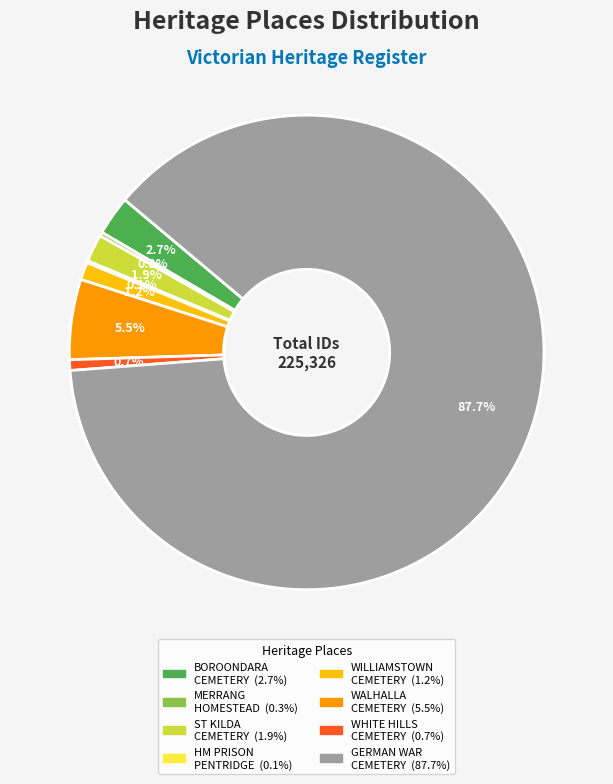

Does any single category account for the majority?

Yes